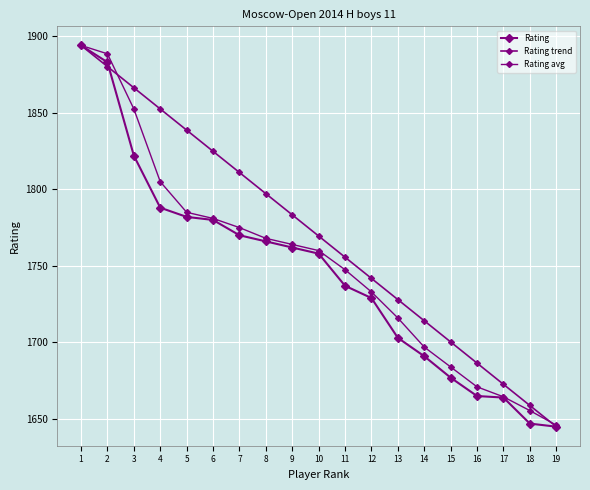

How many categories are shown in the chart?

19